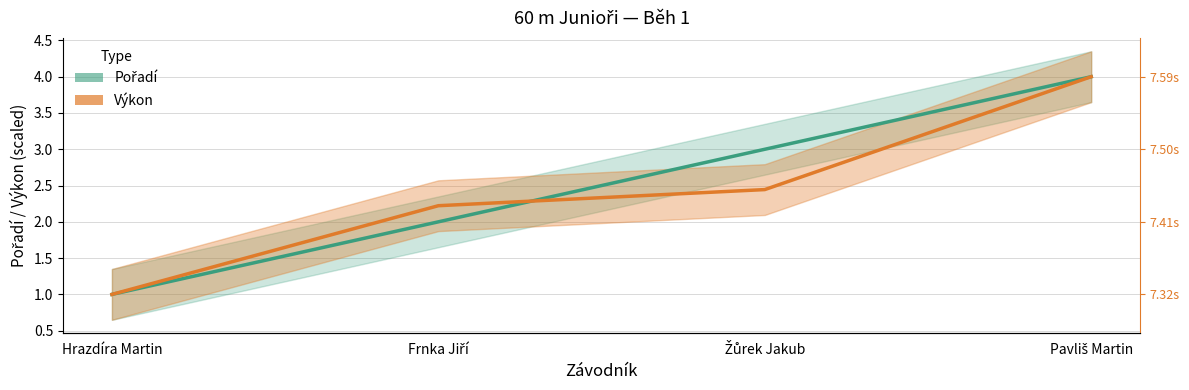

What value does the Pořadí series have at Pavliš Martin?

4.0